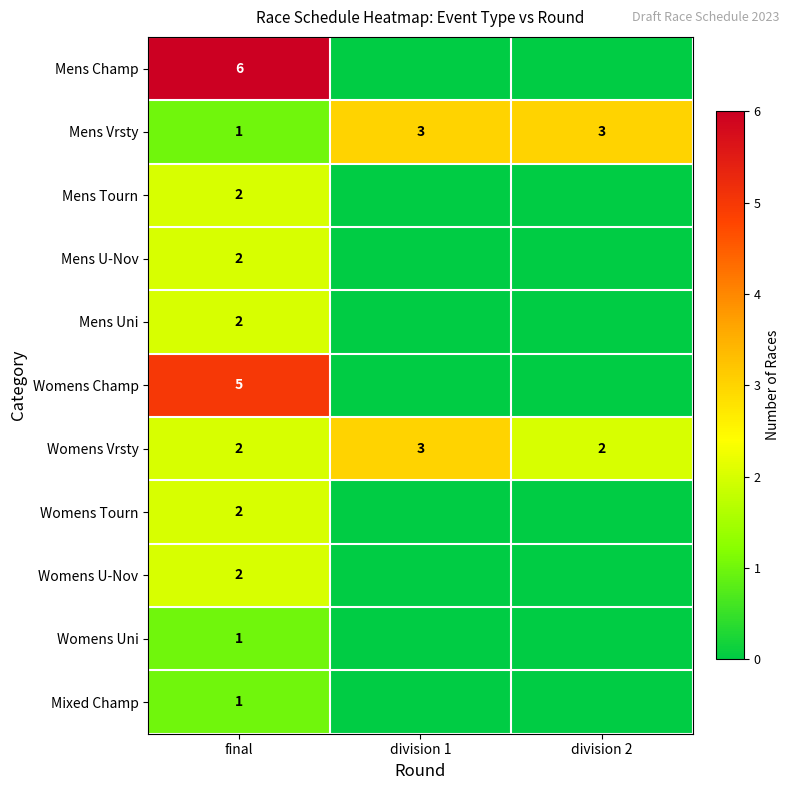

The value of Womens Vrsty at division 1 is 5. True or false?

False